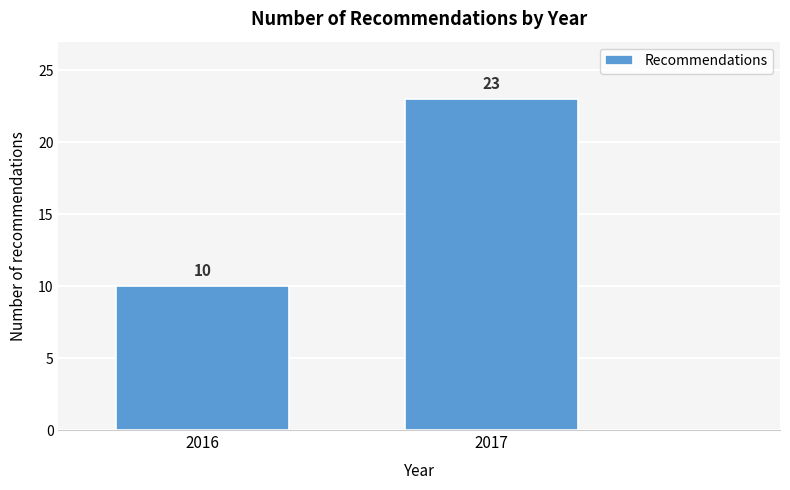

Reading left to right, transcribe all the data shown in this chart.

10	23